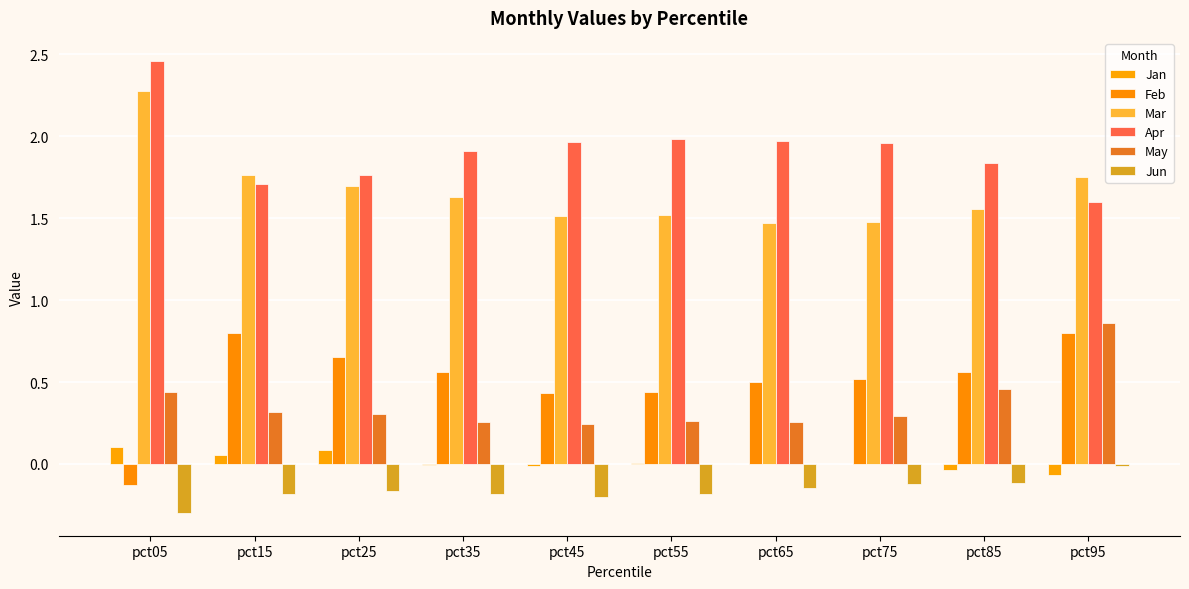

Reading left to right, transcribe all the data shown in this chart.

Jan: 0.1	0.1	0.1	-0.0	-0.0	0.0	-0.0	0.0	-0.0	-0.1
Feb: -0.1	0.8	0.7	0.6	0.4	0.4	0.5	0.5	0.6	0.8
Mar: 2.3	1.8	1.7	1.6	1.5	1.5	1.5	1.5	1.6	1.7
Apr: 2.5	1.7	1.8	1.9	2.0	2.0	2.0	2.0	1.8	1.6
May: 0.4	0.3	0.3	0.3	0.2	0.3	0.3	0.3	0.5	0.9
Jun: -0.3	-0.2	-0.2	-0.2	-0.2	-0.2	-0.1	-0.1	-0.1	-0.0